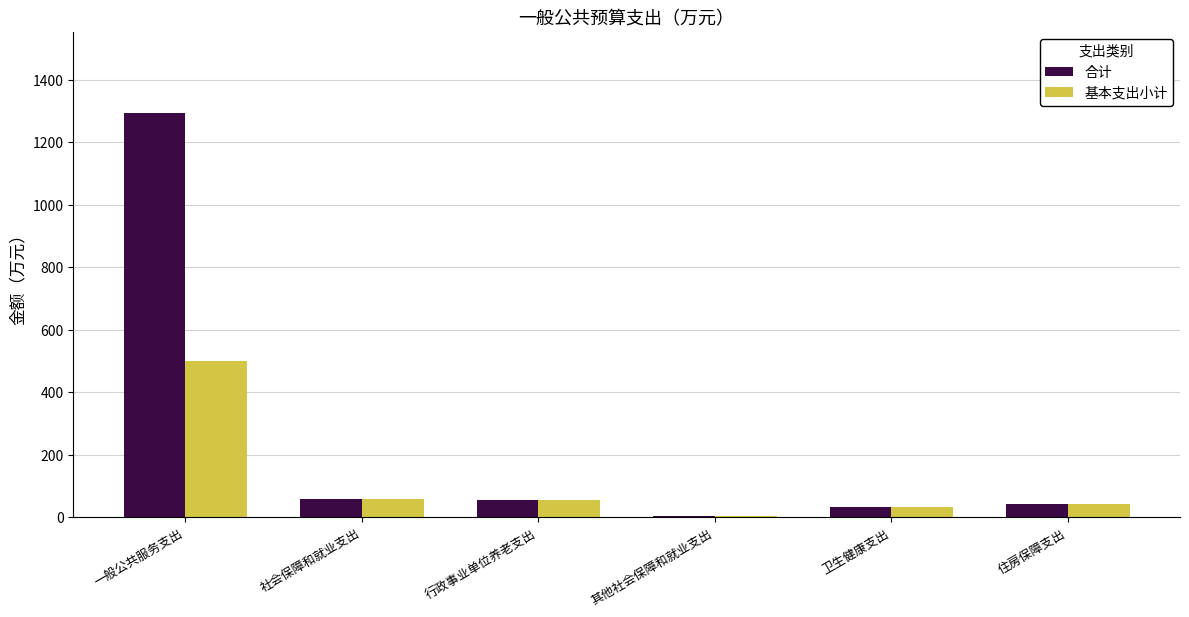

Between 一般公共服务支出 and 其他社会保障和就业支出, which series saw the biggest shift?

合计